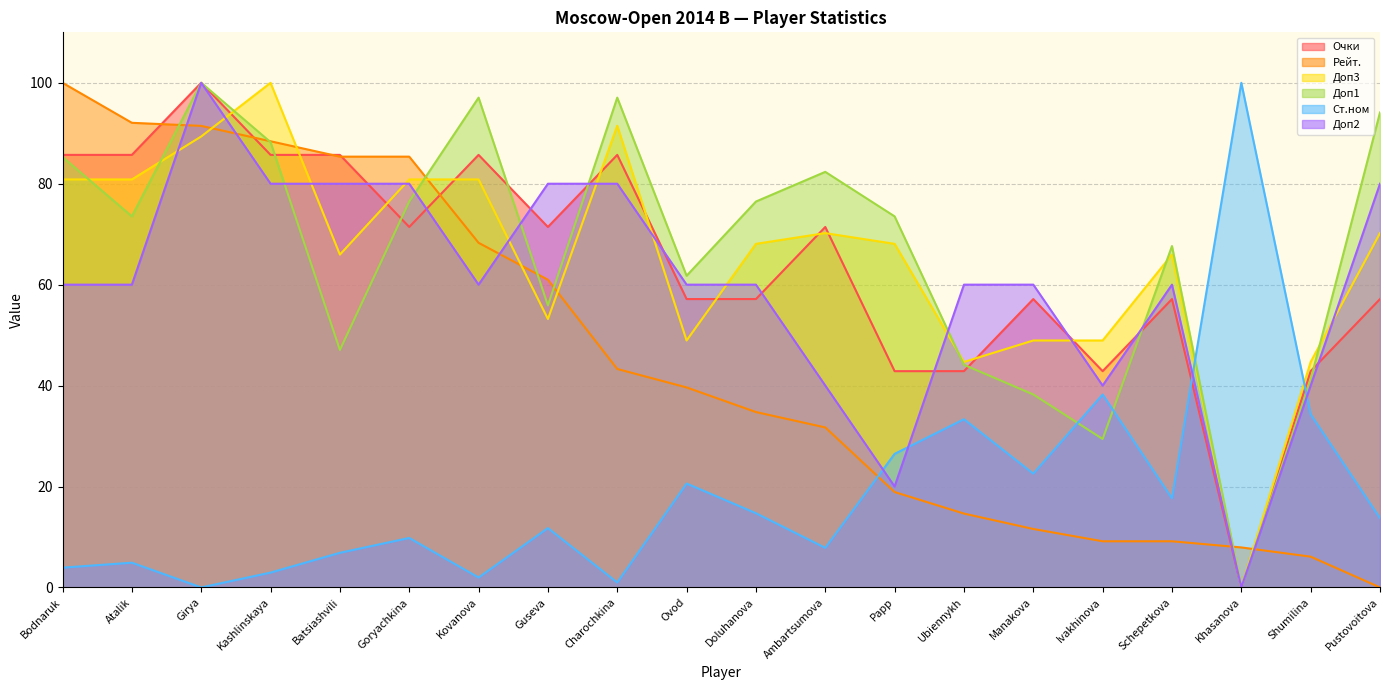

Is the value of Рейт. at Ovod greater than the value of Доп2 at Ambartsumova?

No